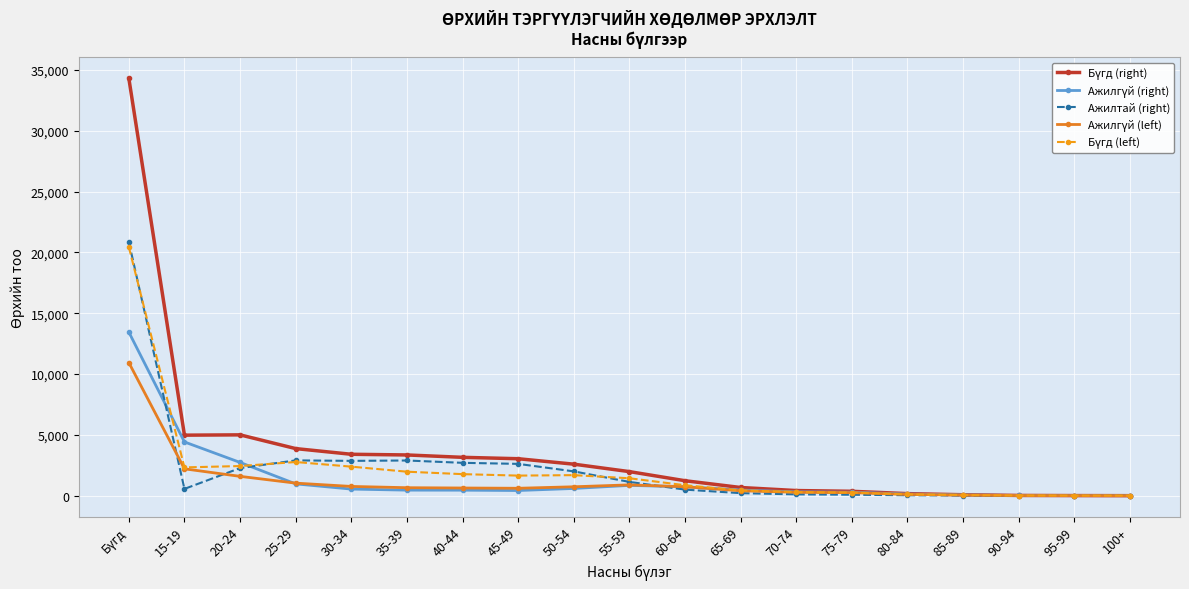

What is the label of the 11th point from the left?

60-64